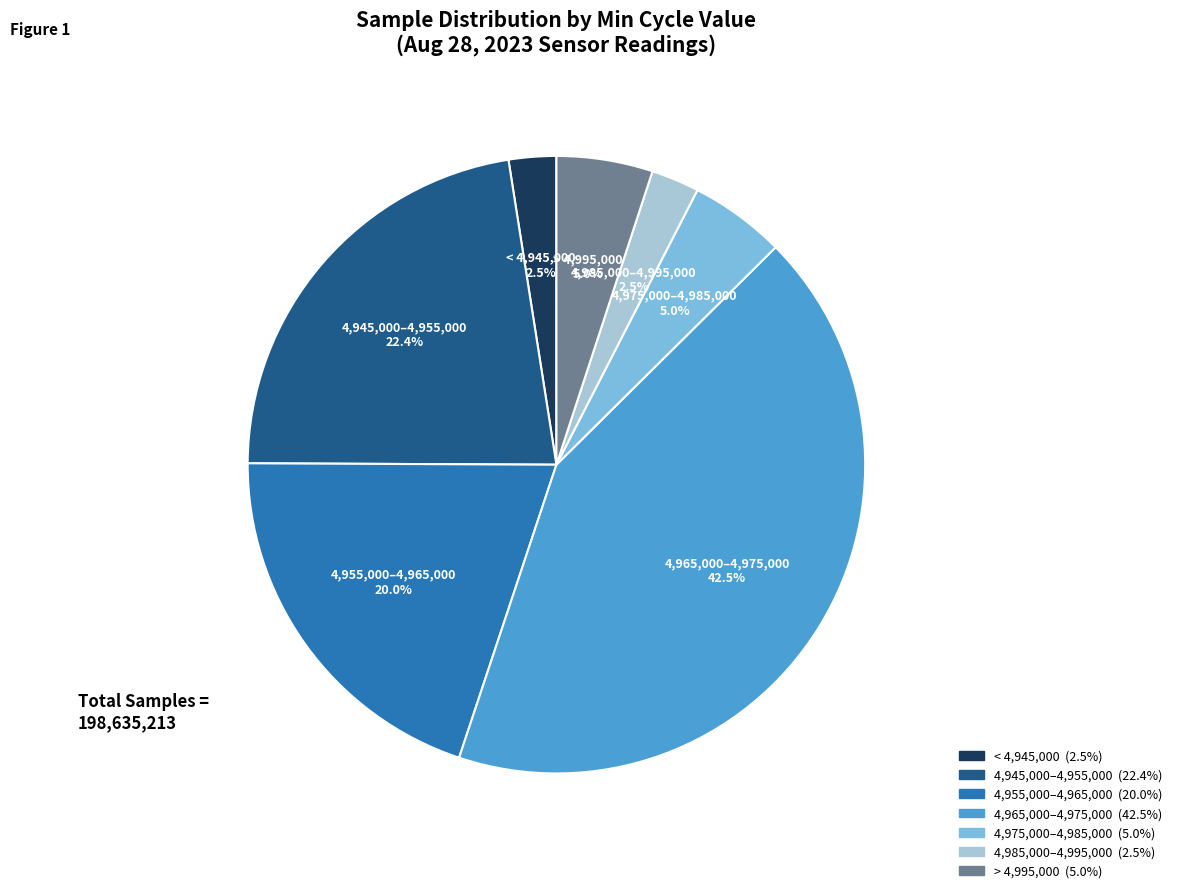

How many segments does this pie chart have?

7